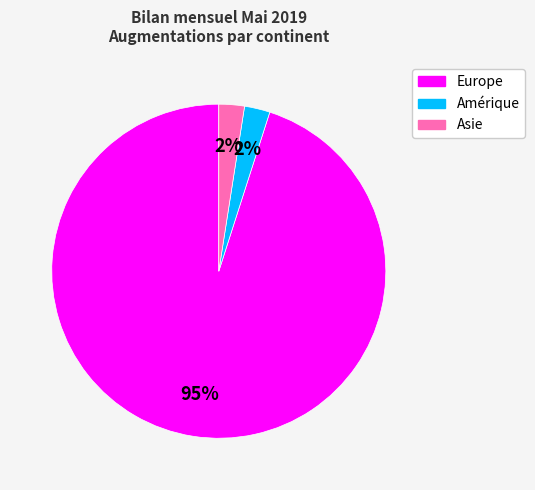

Does any single category account for the majority?

Yes